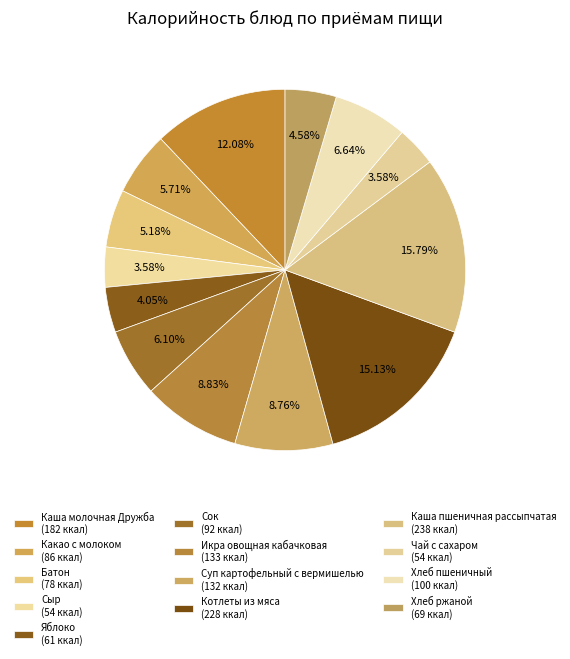

How many slices are in this pie chart?

13